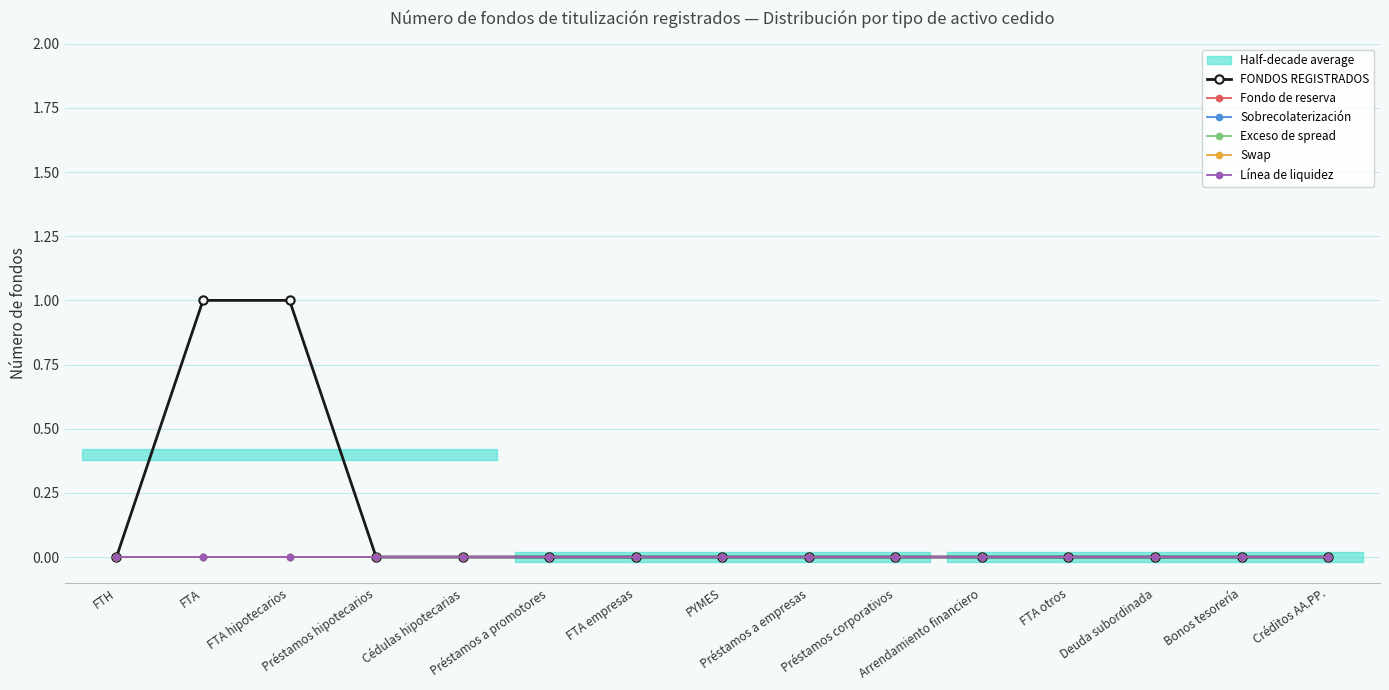

At which label does Línea de liquidez reach its minimum?

FTH